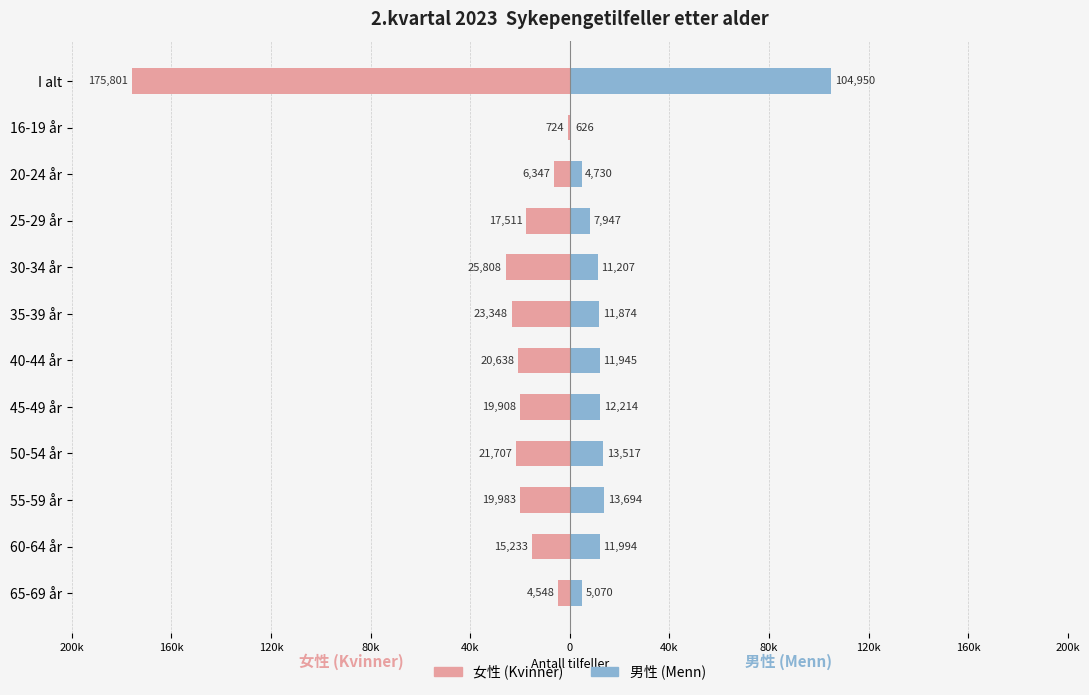

Are the bars grouped side by side (vs. stacked)?

Yes